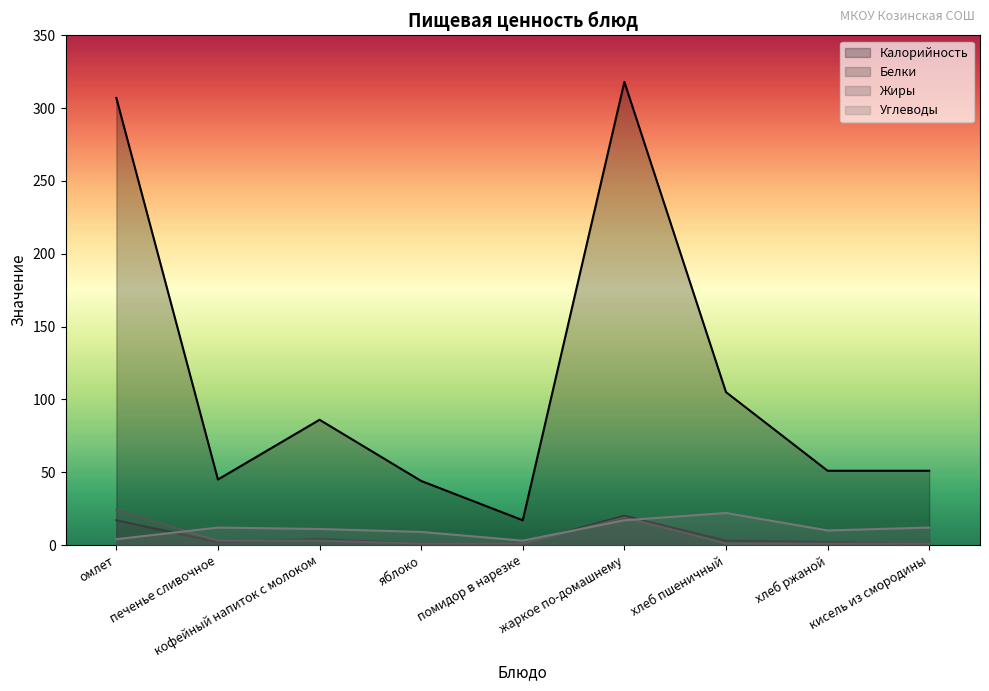

Rank the series at жаркое по-домашнему from highest to lowest value.

Калорийность, Белки, Жиры, Углеводы